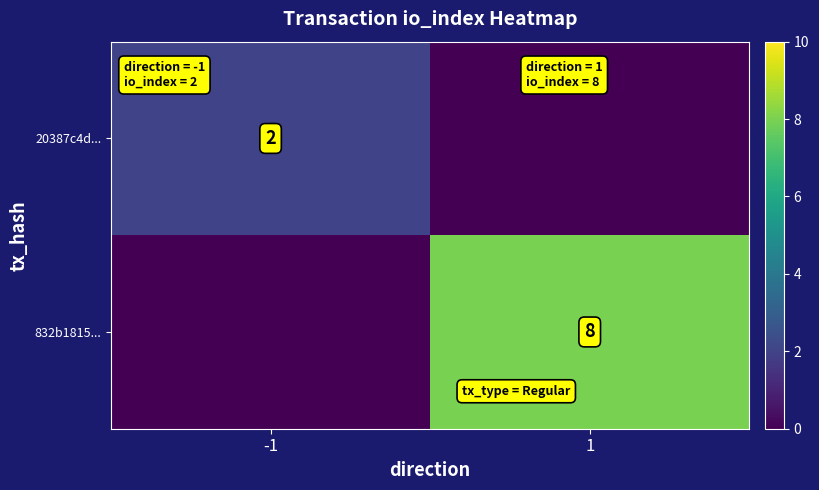

True or false: 20387c4d... has a value of 0 at -1.

False